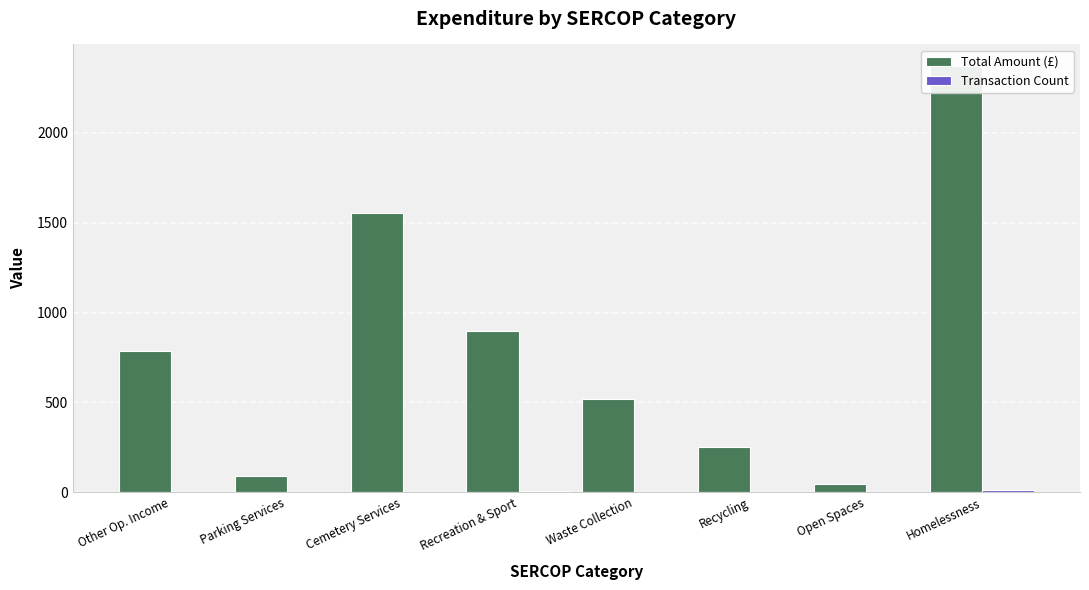

True or false: Total Amount (£) has a value of 516.0 at Waste Collection.

True